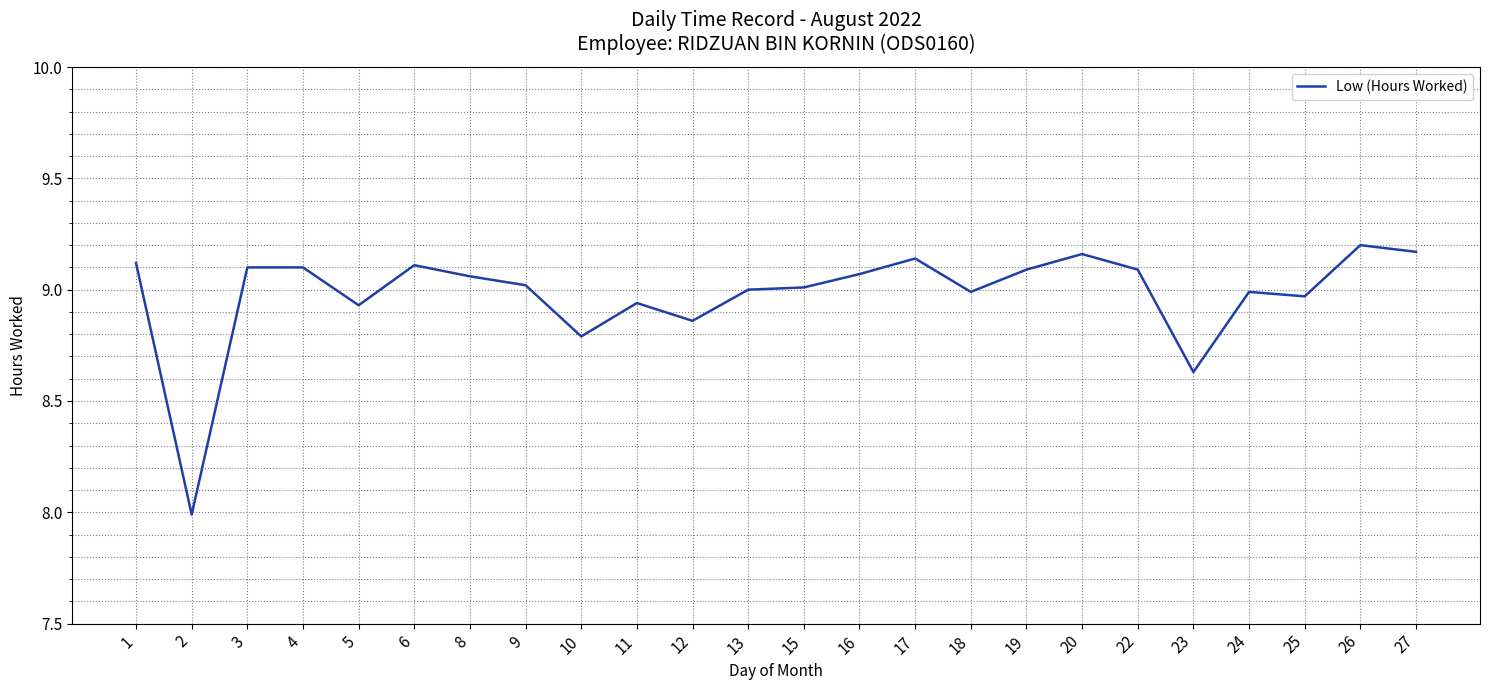

At which category does the data reach its first local valley?

2